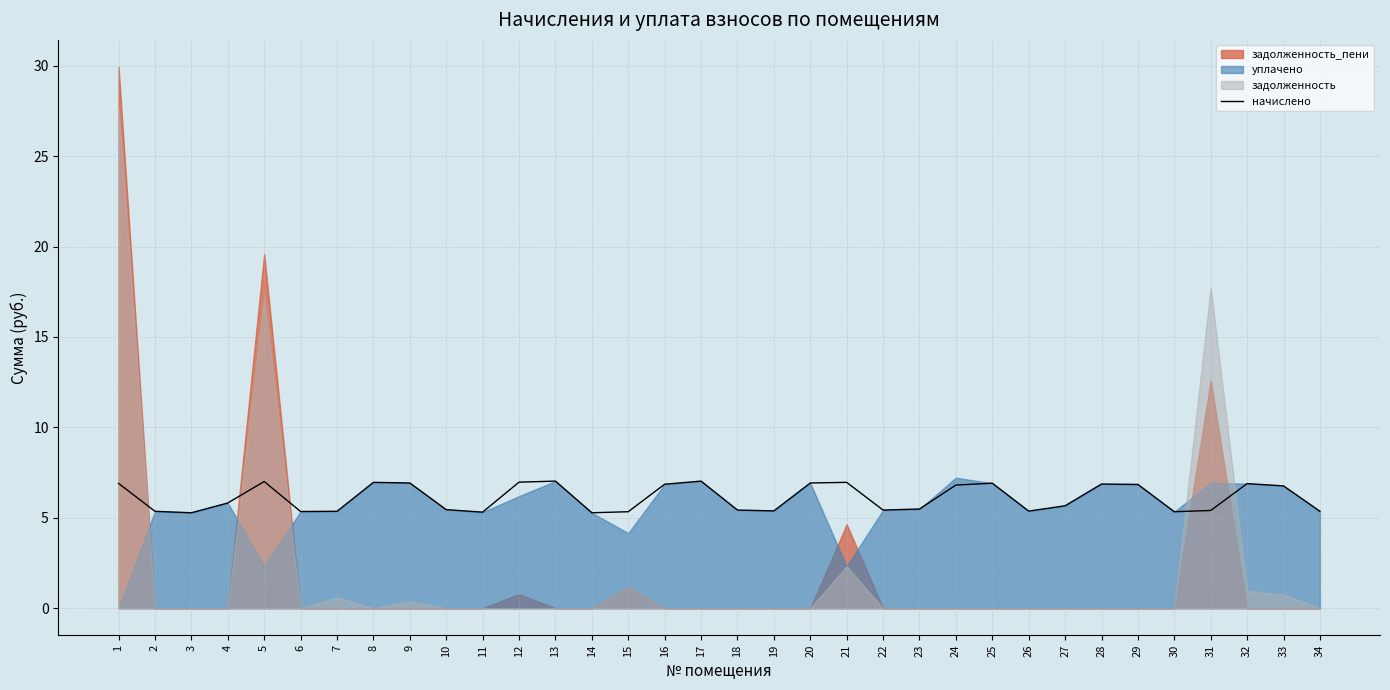

The начислено series shows 9.4 at 4. True or false?

False